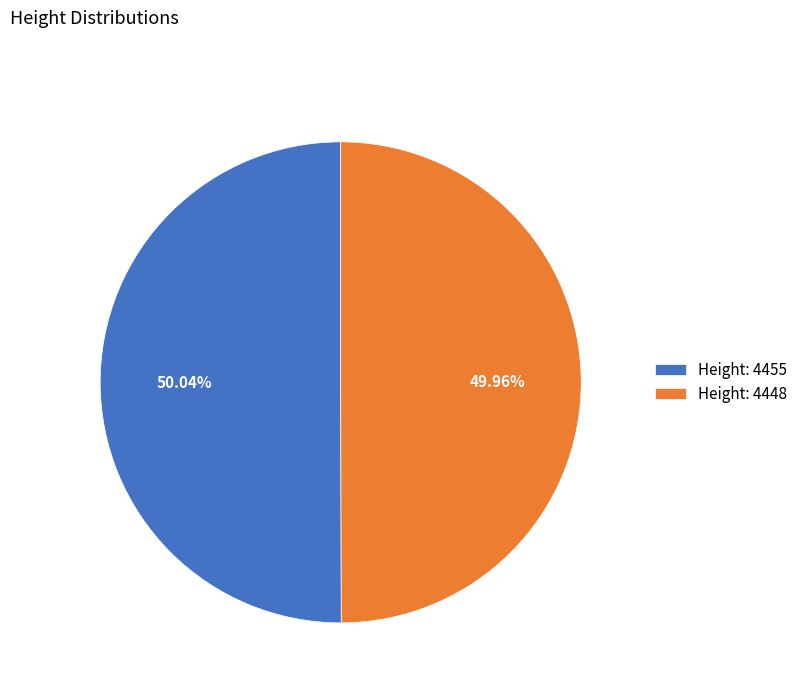

Count the number of slices in the pie.

2